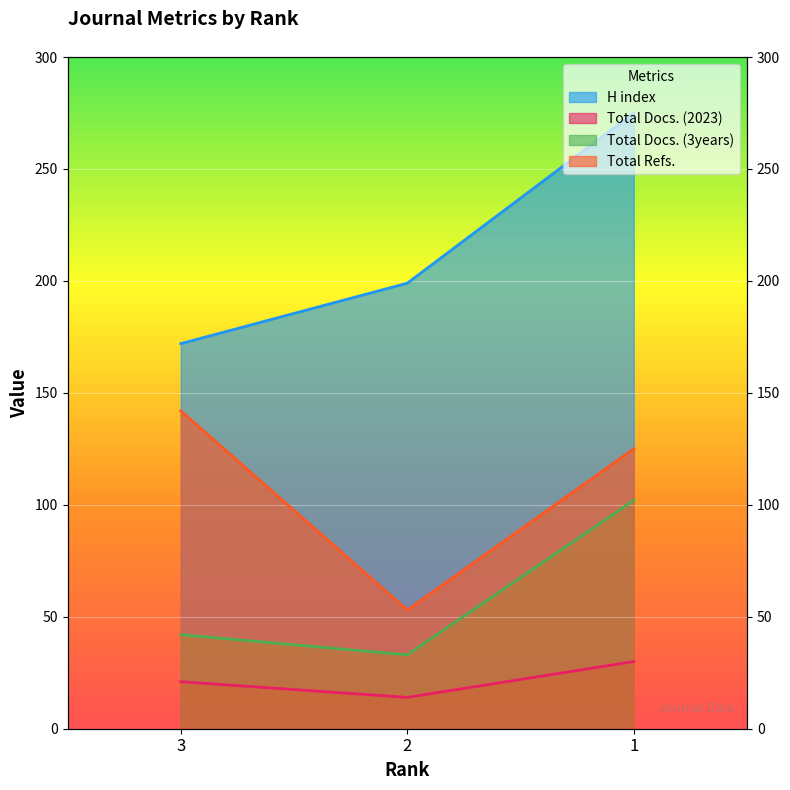

Is the value of Total Docs. (3years) at 2 greater than the value of Total Refs. at 3?

No